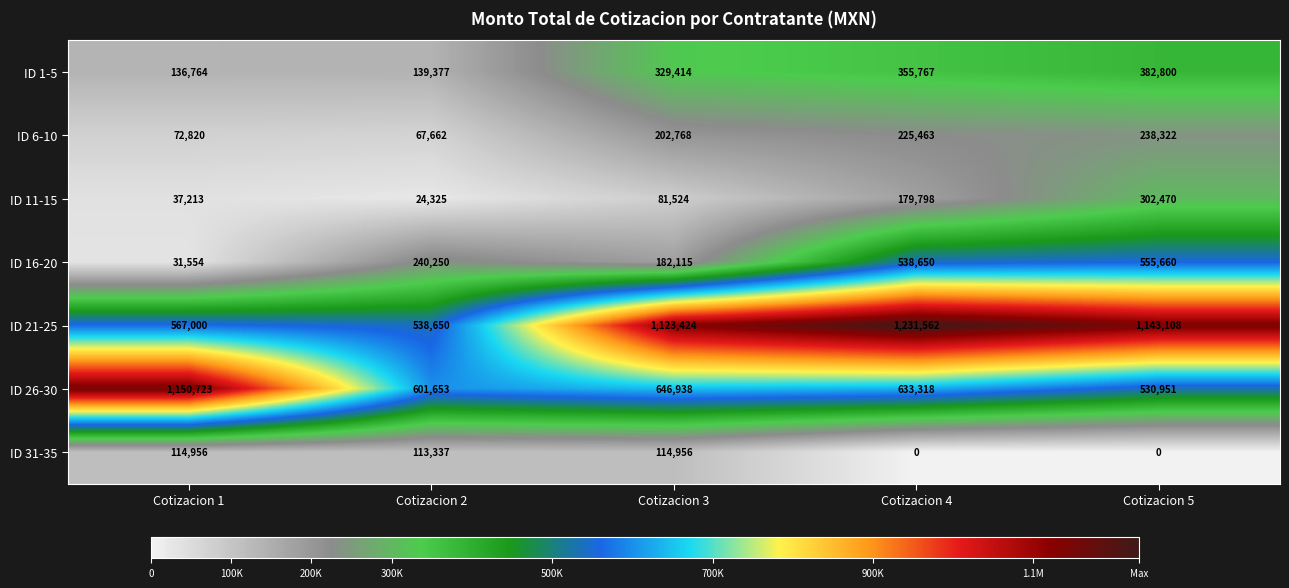

What is the minimum value for ID 1-5?

136764